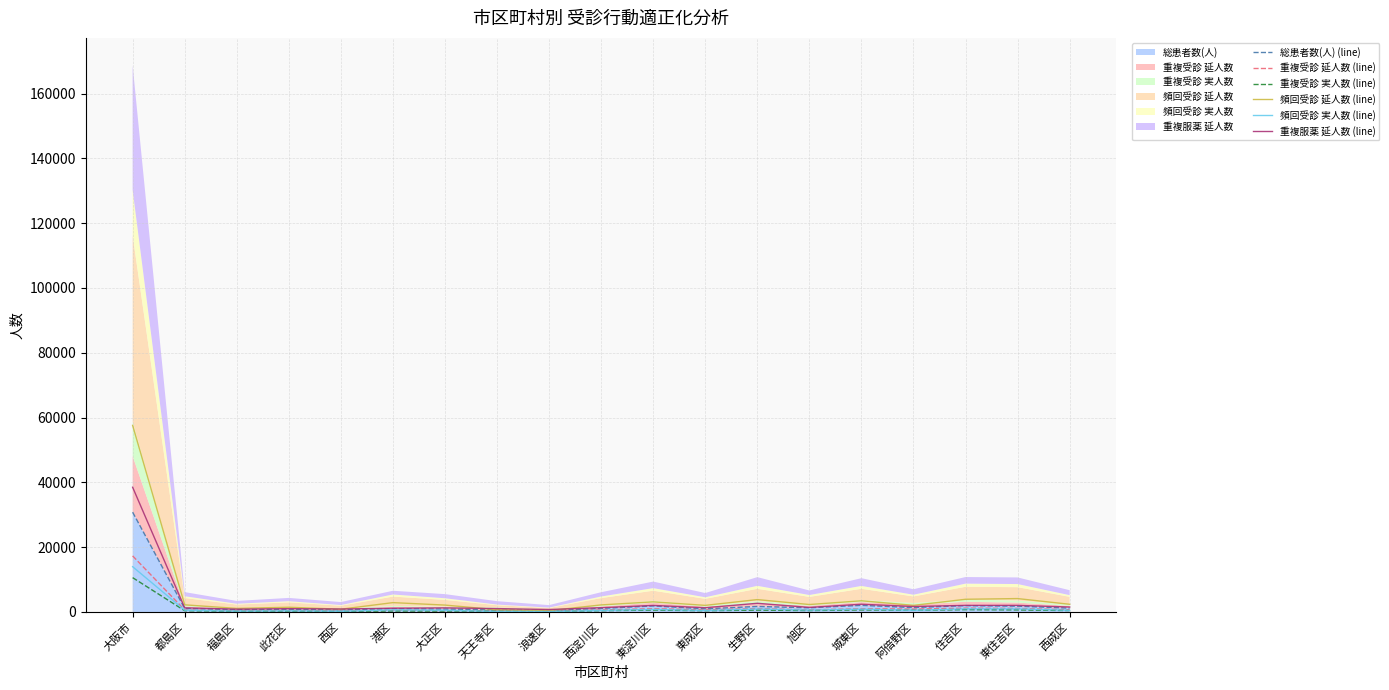

Rank the series at 浪速区 from lowest to highest value.

頻回受診 実人数 (line), 重複受診 実人数 (line), 重複受診 延人数 (line), 総患者数(人) (line), 頻回受診 延人数 (line), 重複服薬 延人数 (line)